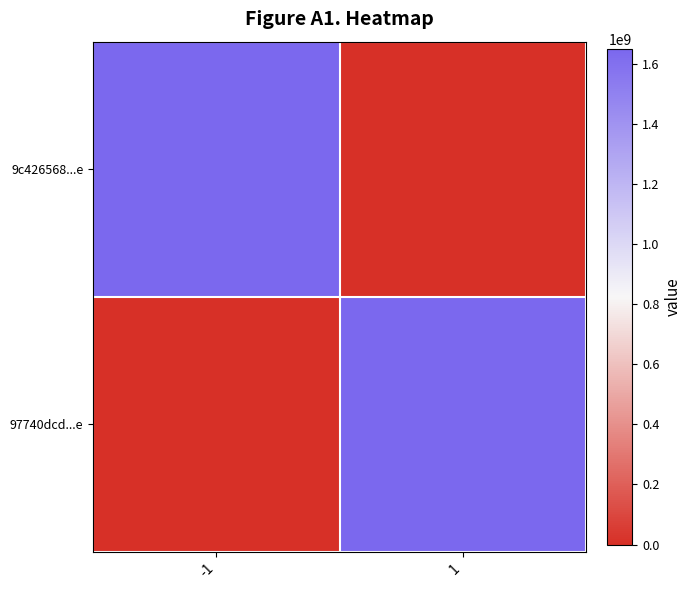

List the series in order of their peak value, lowest first.

97740dcd...e, 9c426568...e